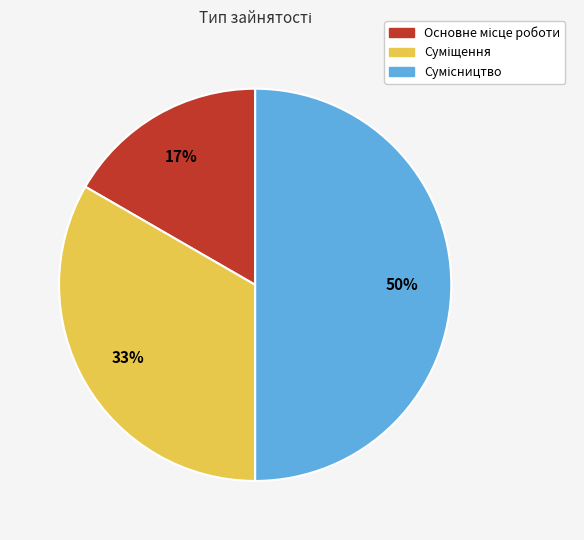

To the nearest percent, what is the difference between the largest and smallest slice percentages?

33%